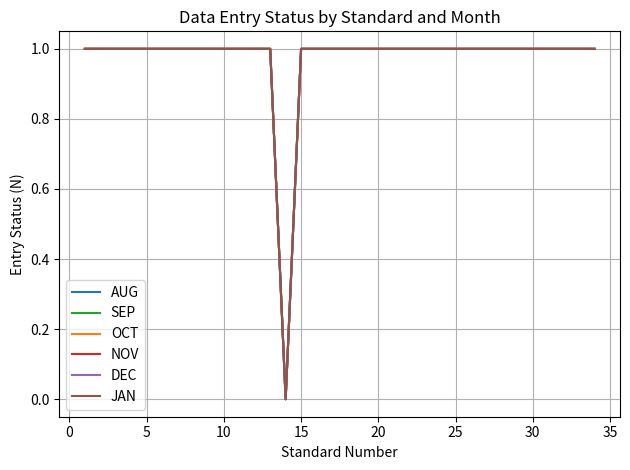

Does the chart display data point markers on the line(s)?

No